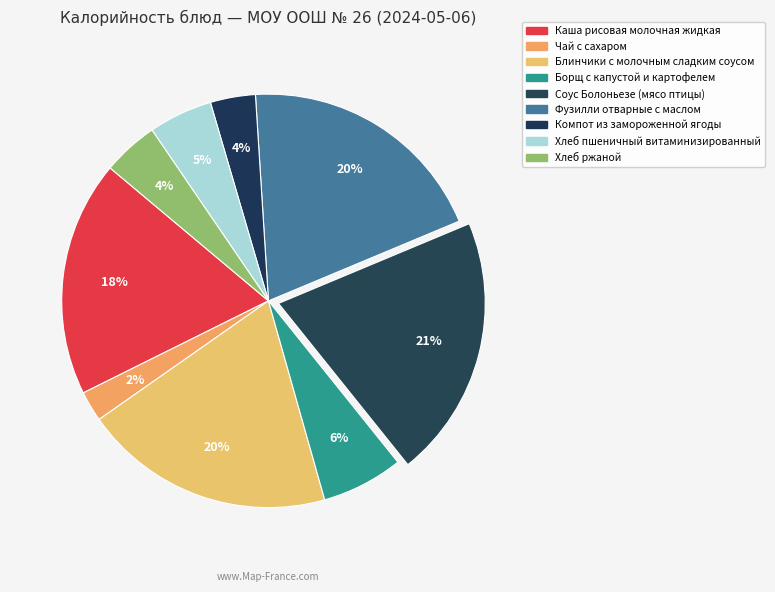

Approximately how many times larger is the value at Борщ с капустой и картофелем compared to Каша рисовая молочная жидкая?

0.3